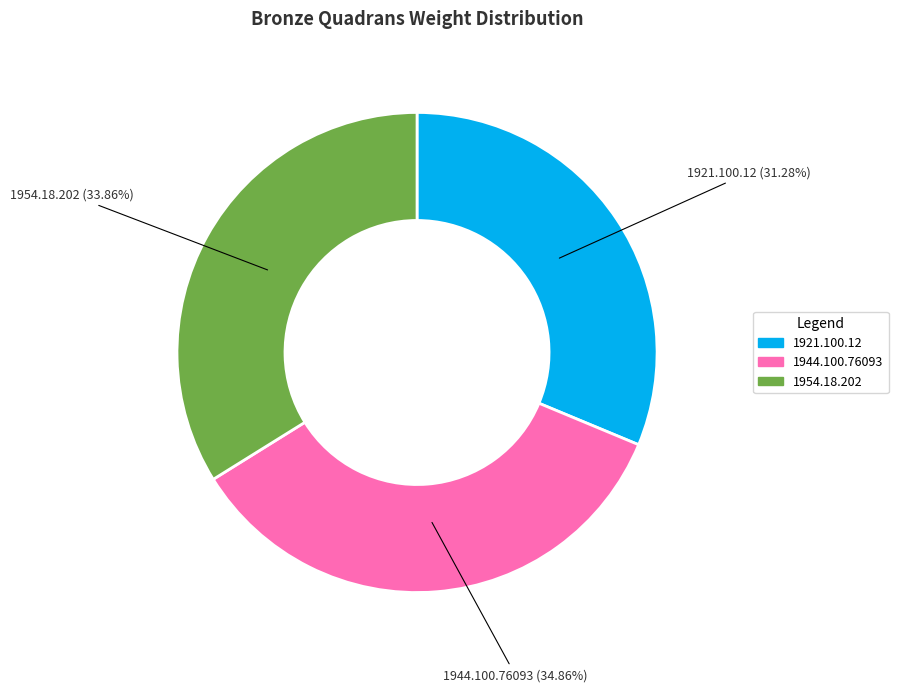

Is it true that 1921.100.12 is 31% of the pie?

True